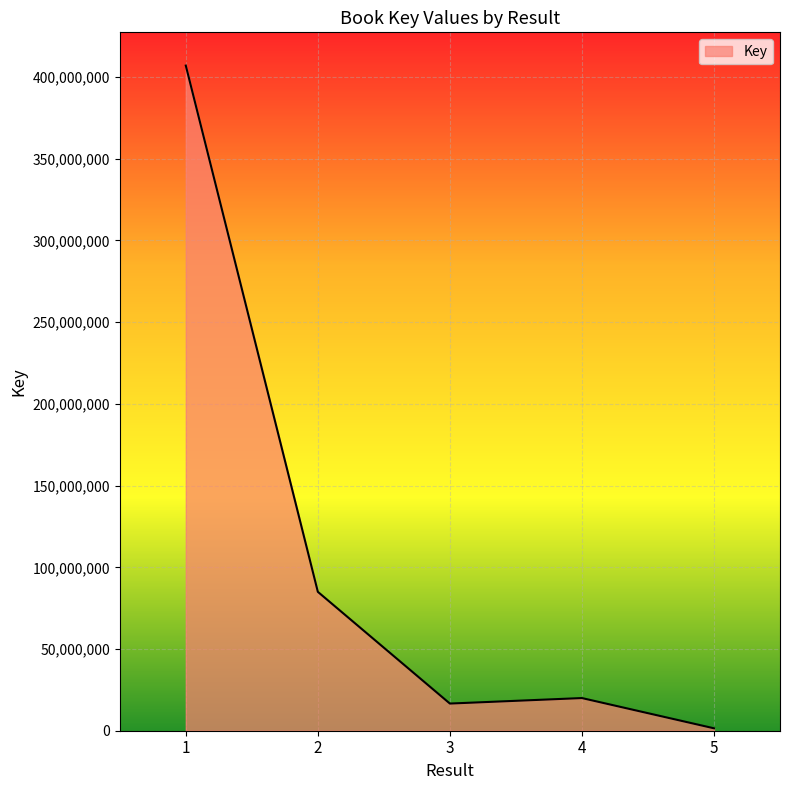

Is it true that the value at 3 is 16621508?

True